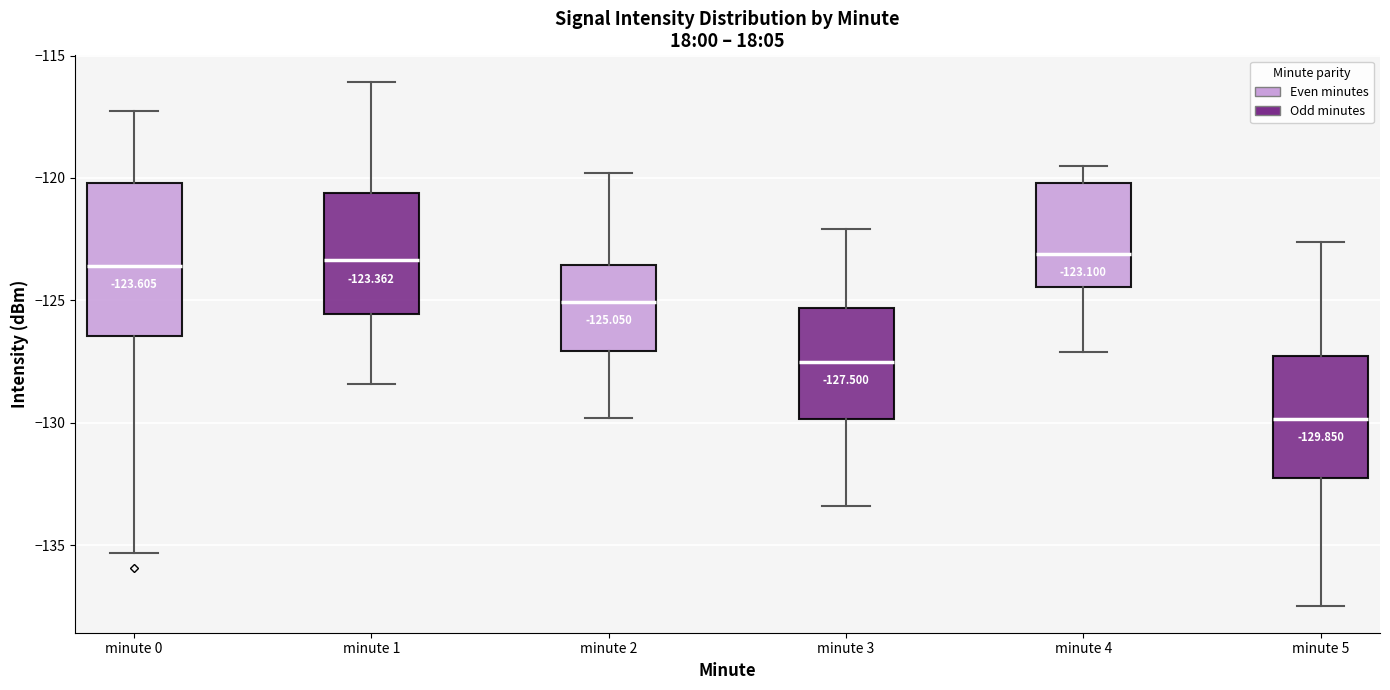

Comparing the boxes themselves (not the whiskers), which one is the tallest?

minute 0